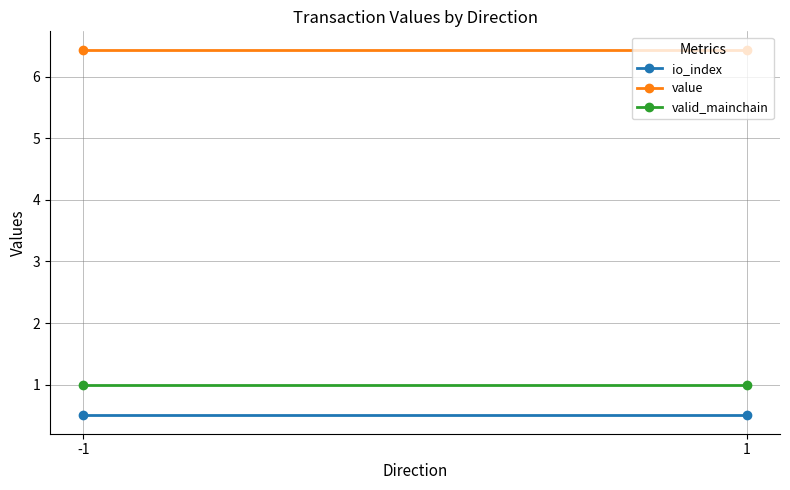

What is the spread (max minus min) of values at 1?

5.9